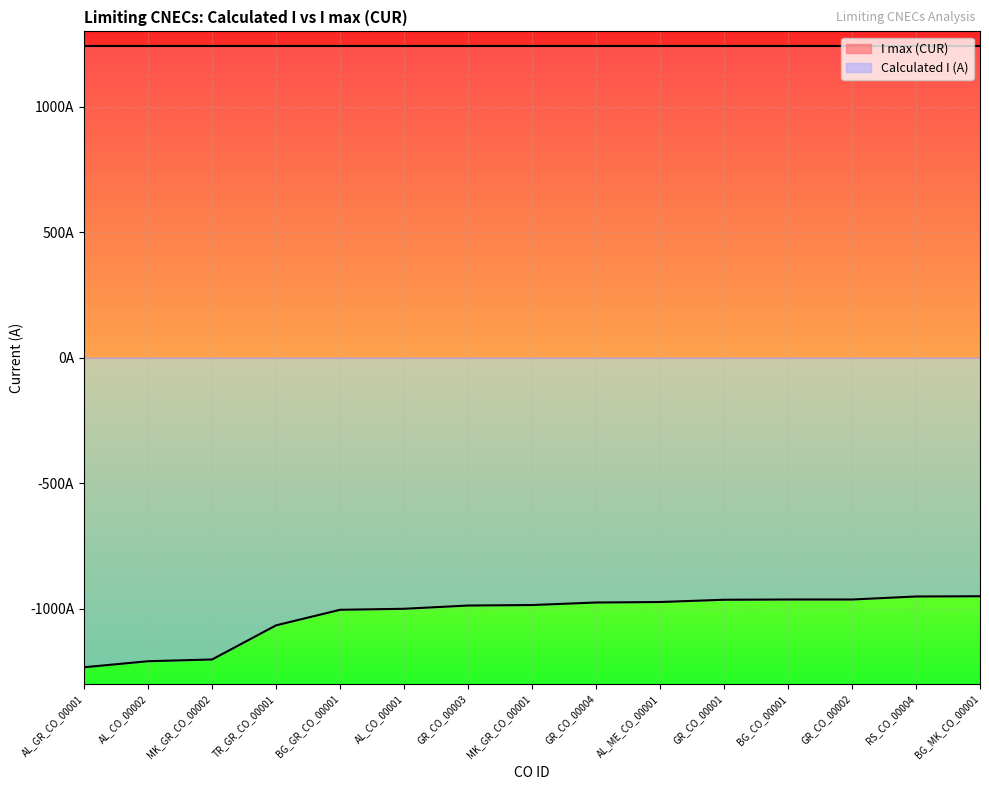

Does the chart display data point markers on the line(s)?

No